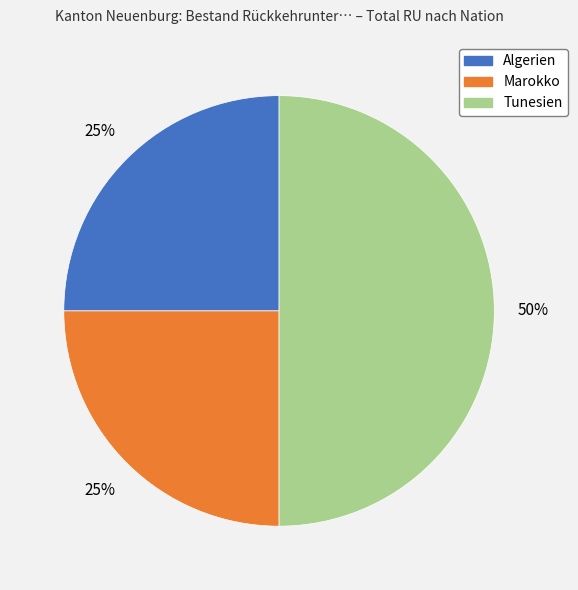

The Marokko slice represents 25% of the pie. True or false?

True